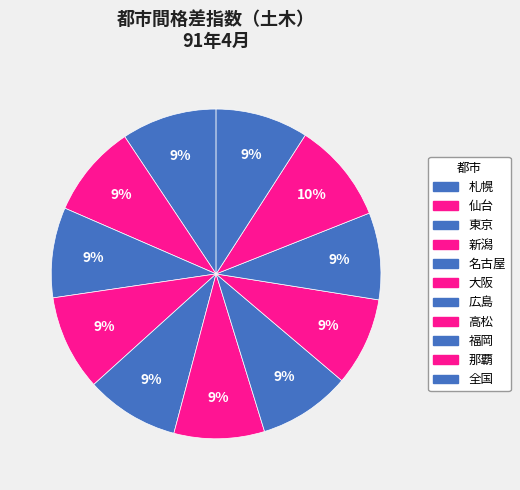

What is the largest slice in the pie chart?

那覇